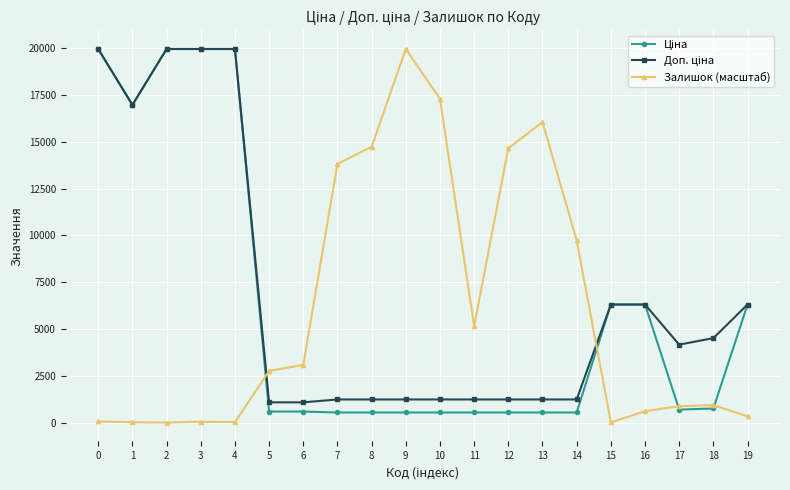

How many lines are shown in the chart?

3